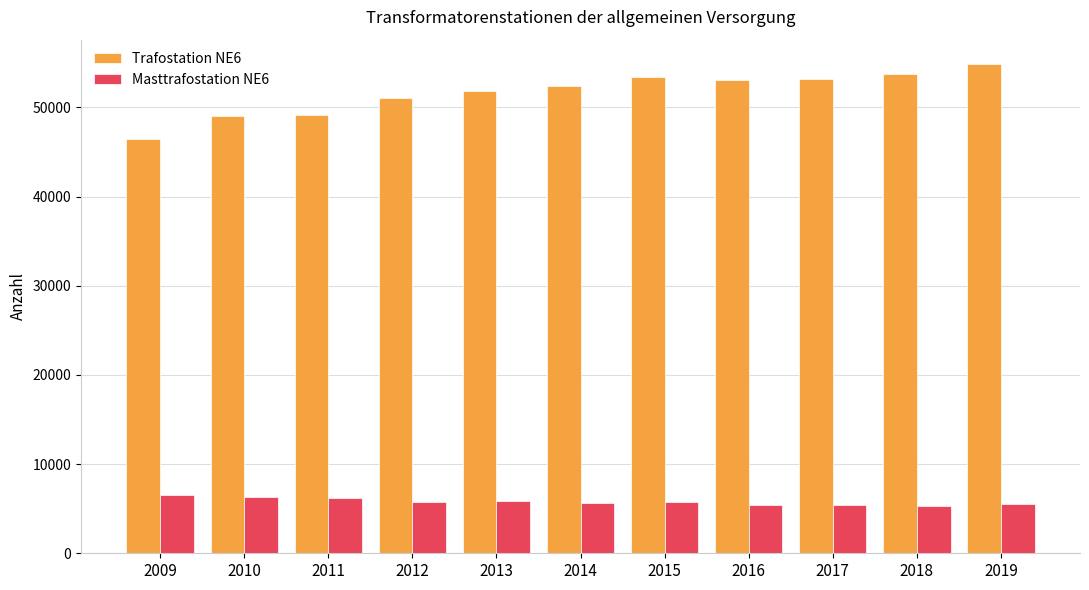

What is the difference between the highest and lowest values at 2019?

49363